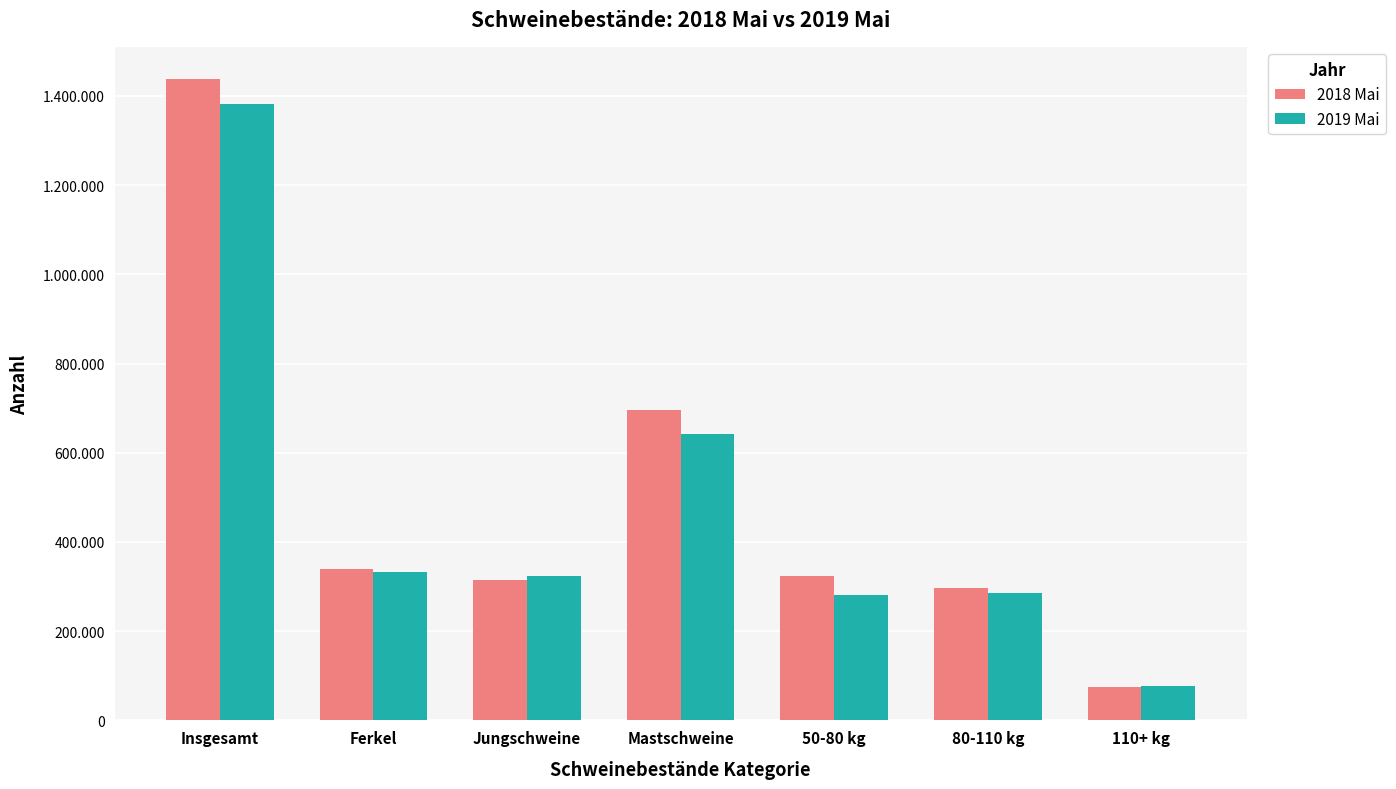

What is the spread (max minus min) of values at Jungschweine?

9700